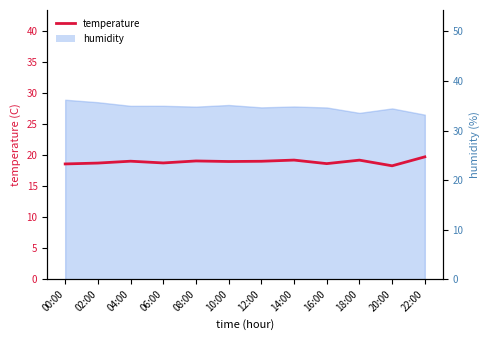

Reading left to right, transcribe all the data shown in this chart.

18.6	18.7	19.0	18.7	19.0	18.9	19.0	19.2	18.6	19.2	18.2	19.7